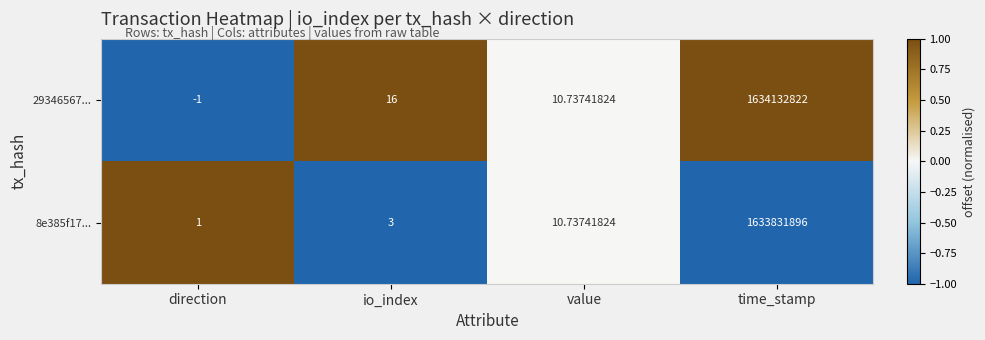

At which label is 29346567... closest to 817066410?

io_index